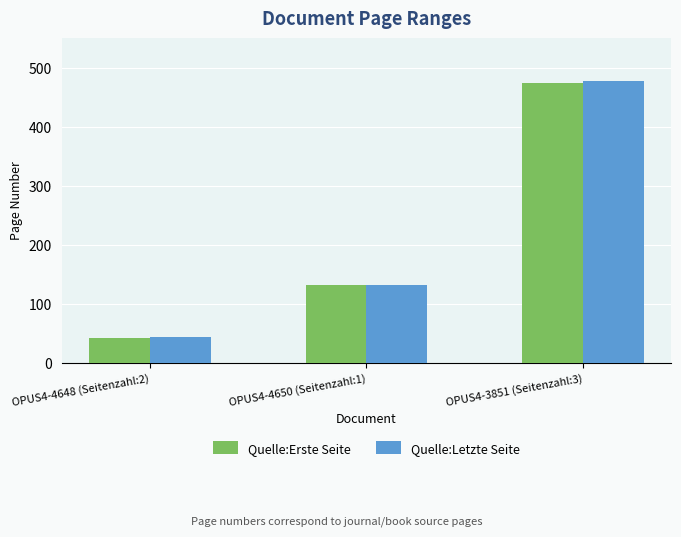

What is the maximum value for Quelle:Letzte Seite?

478